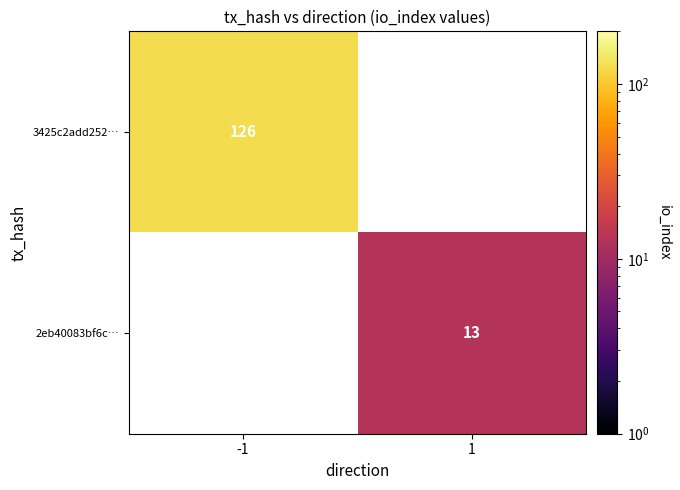

Is it true that 3425c2add252… equals 216 at -1?

False